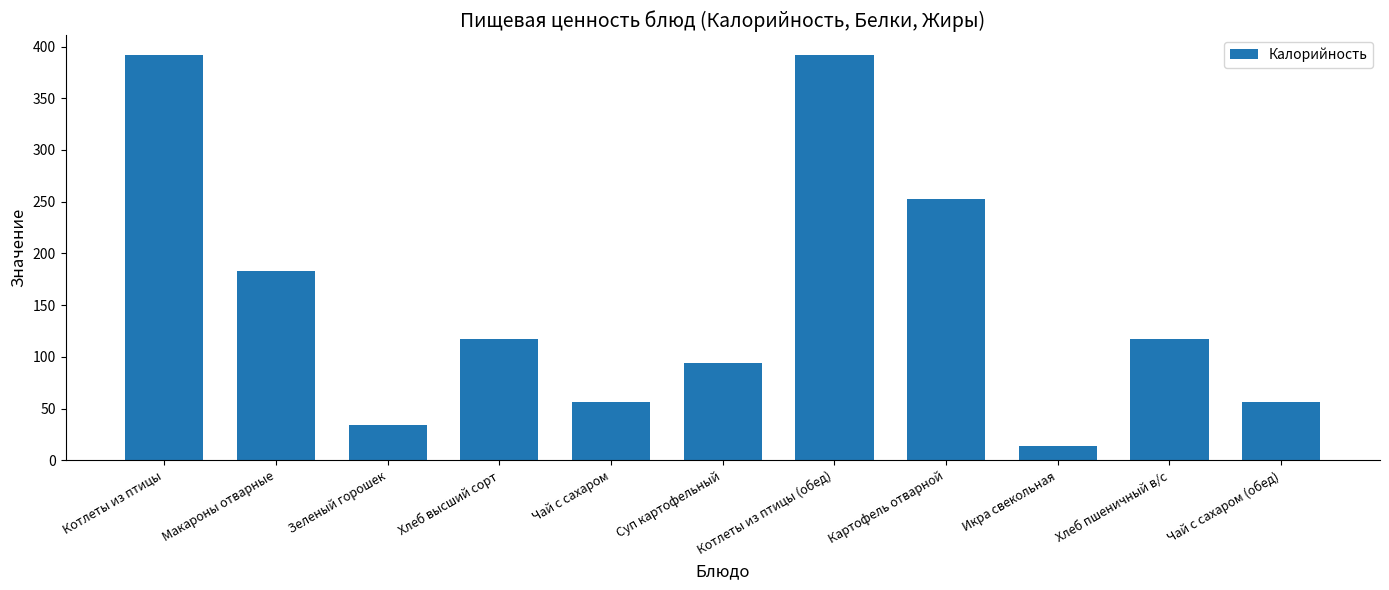

Are the bars horizontal?

No